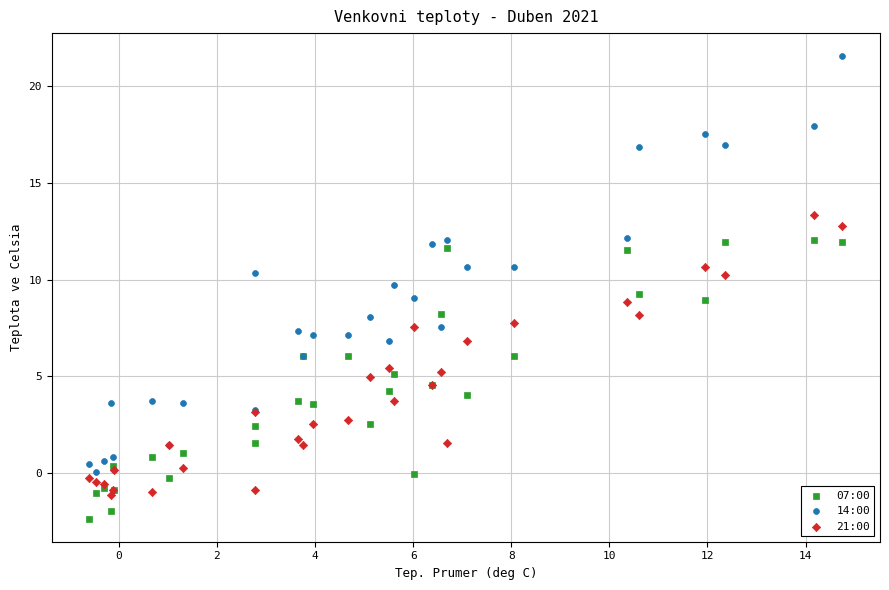

What is the X range (max minus min) for the scatter plot?

15.3